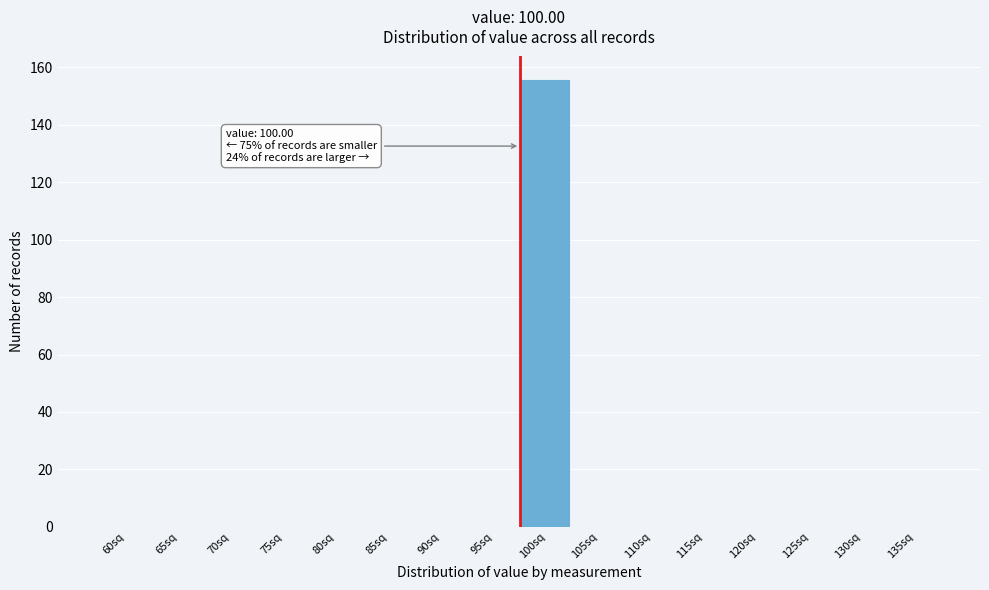

Reading right to left, transcribe all the data shown in this chart.

135sq=0	130sq=0	125sq=0	120sq=0	115sq=0	110sq=0	105sq=0	100sq=156	95sq=0	90sq=0	85sq=0	80sq=0	75sq=0	70sq=0	65sq=0	60sq=0